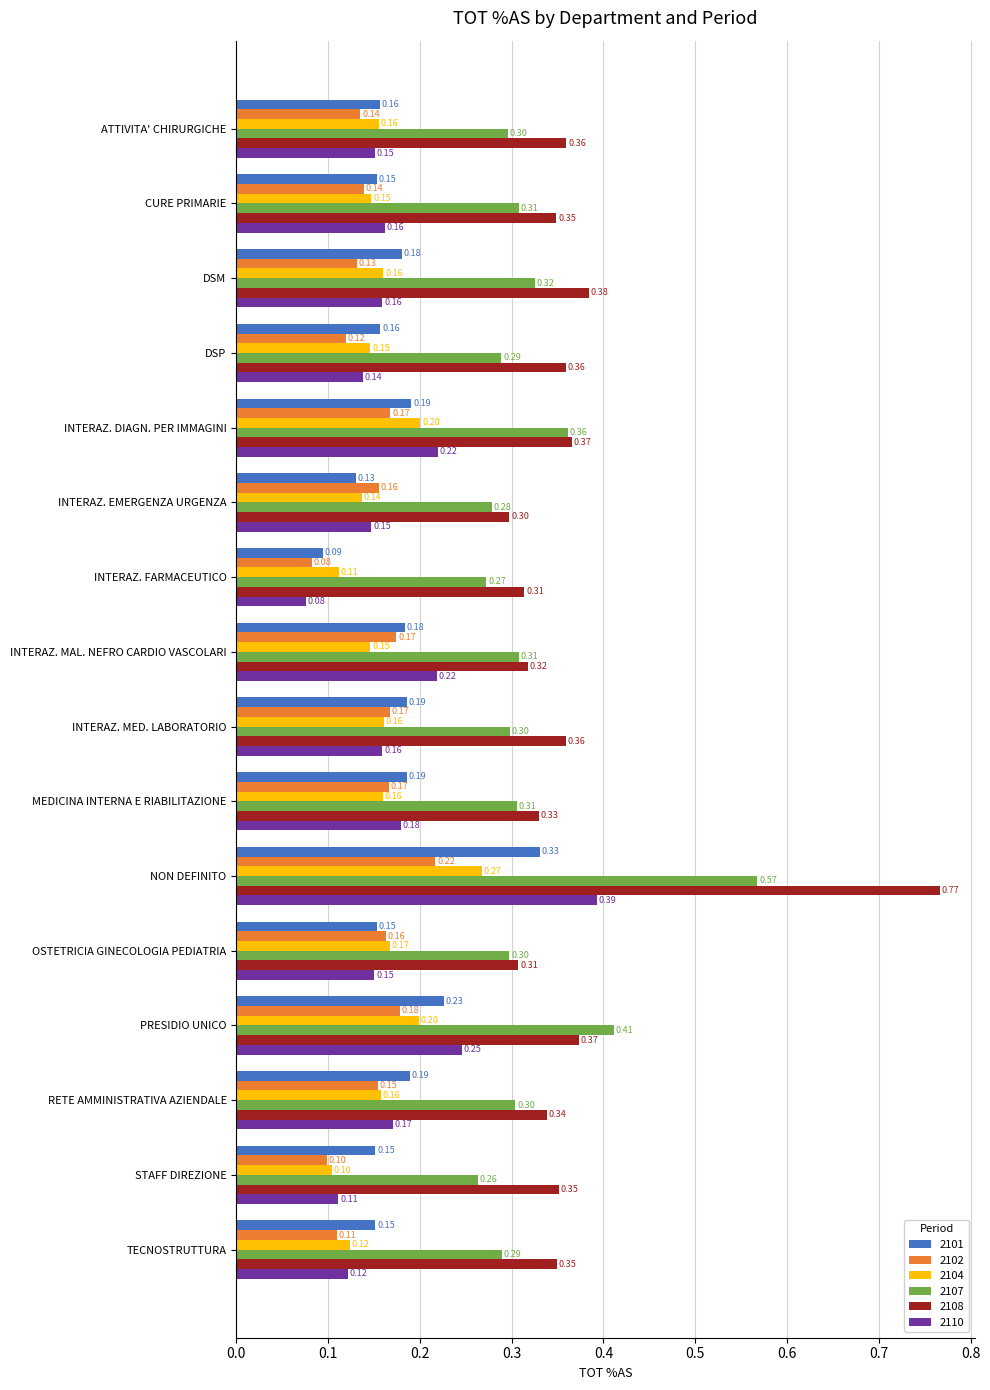

The 2101 series shows 0.2 at INTERAZ. EMERGENZA URGENZA. True or false?

False